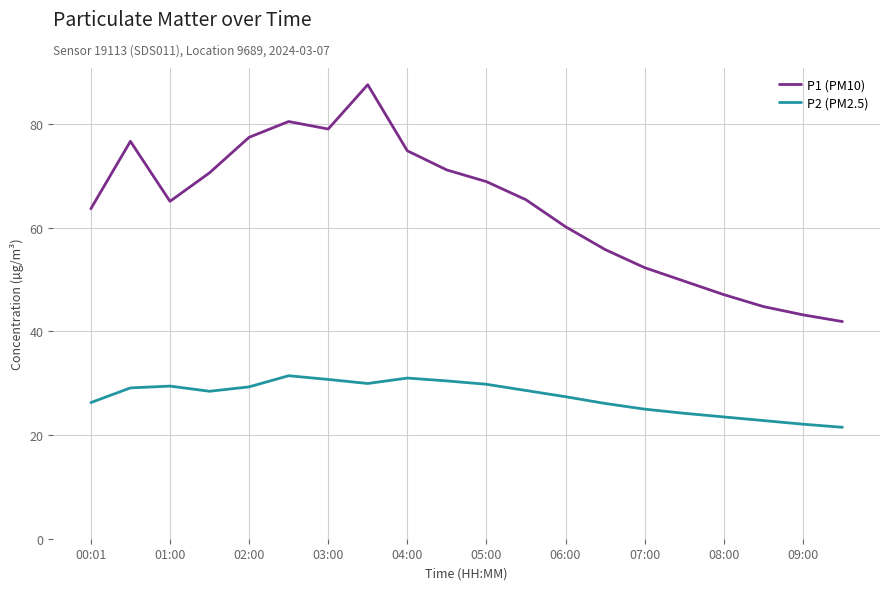

What is the minimum value shown in the chart?

21.5